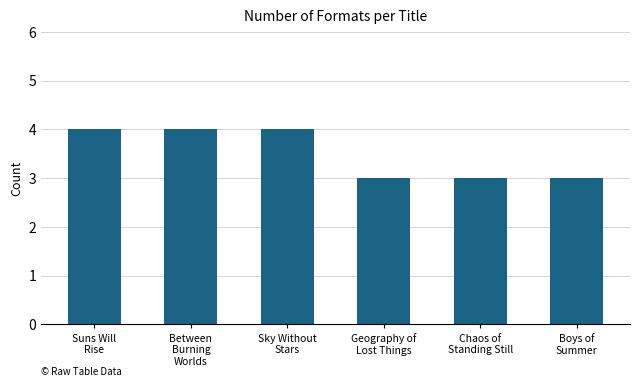

What is the minimum value shown in the chart?

3